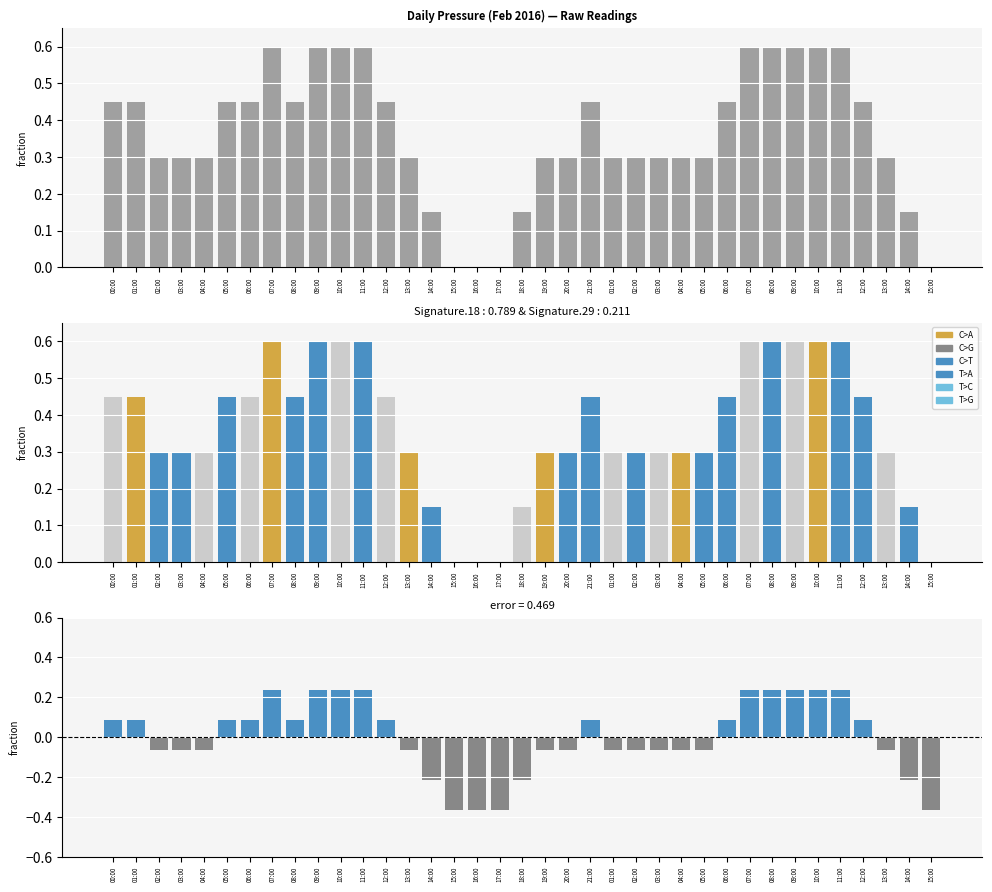

Count the values in the range 0 to 1.

37